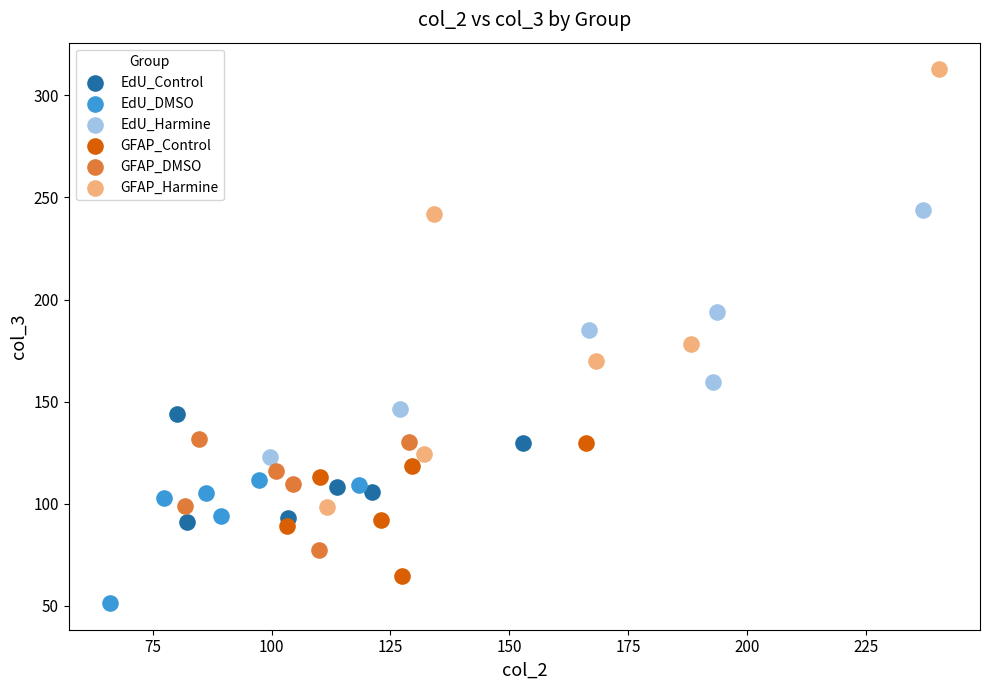

Which series reaches the minimum Y coordinate?

EdU_DMSO